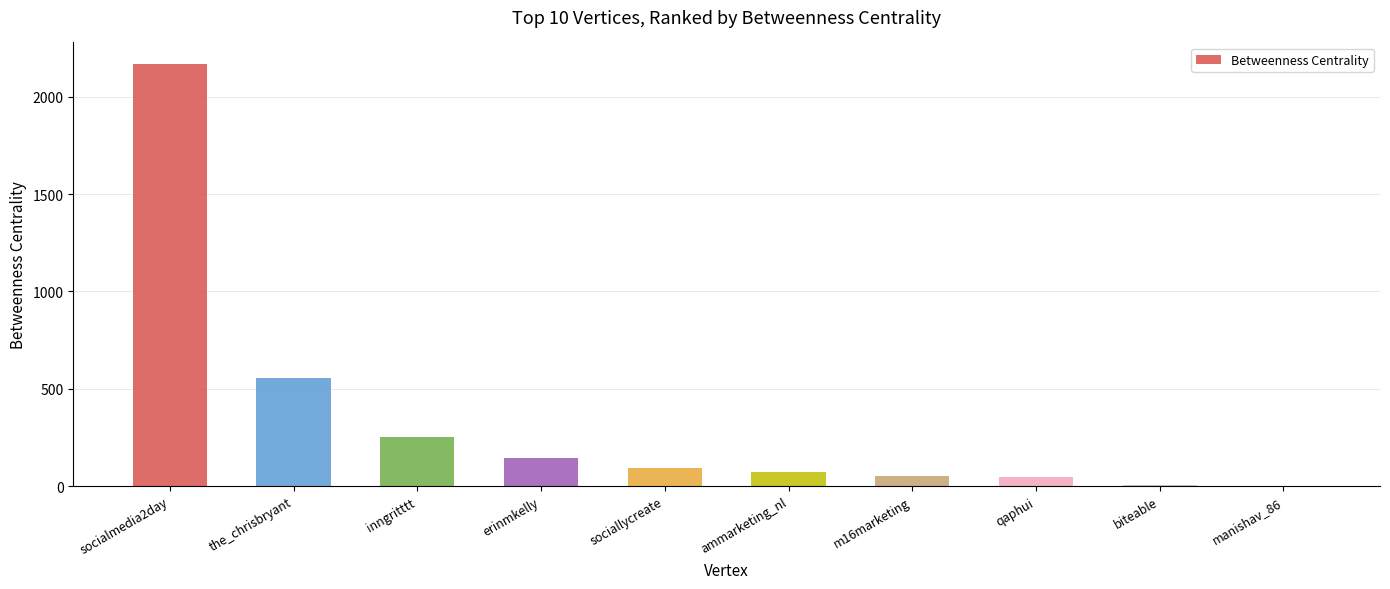

What is the sum of the values at qaphui and ammarketing_nl?

117.6